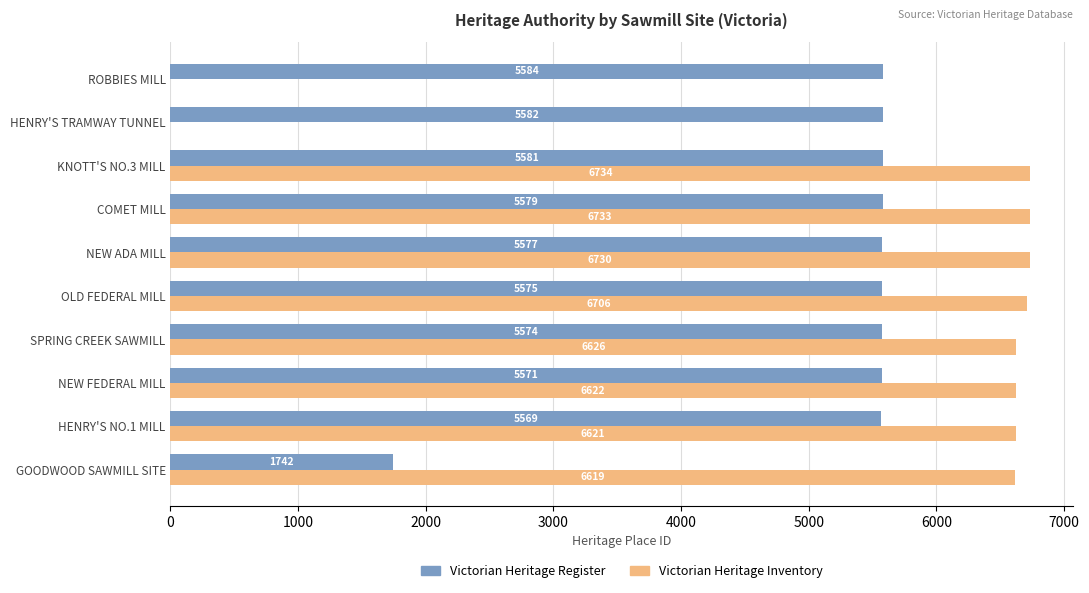

The value of Victorian Heritage Register at NEW FEDERAL MILL is 3756. True or false?

False